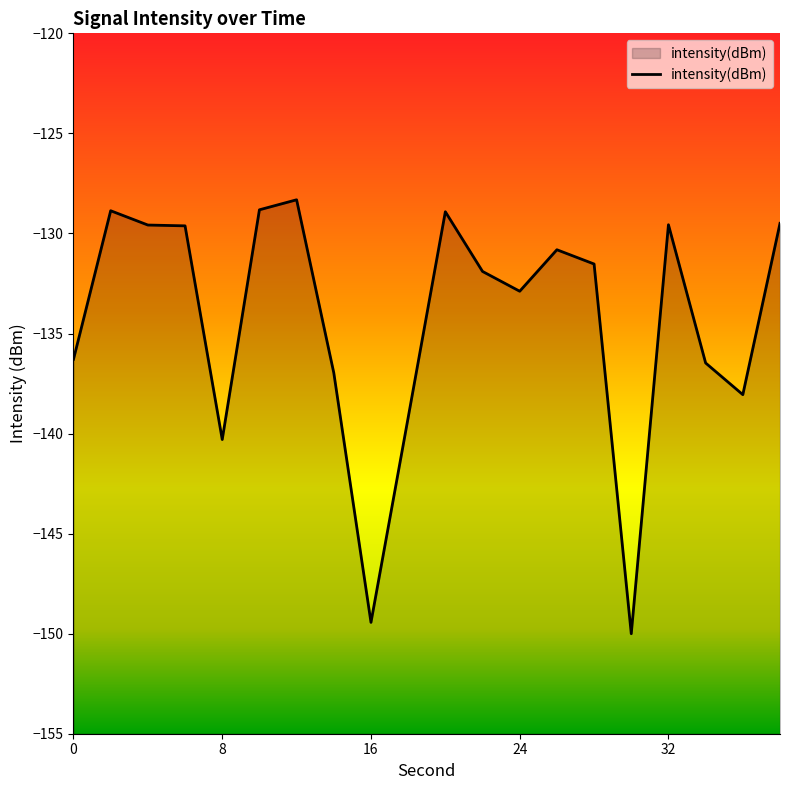

How many interior local valleys (lower than both neighbors) does the data have?

5